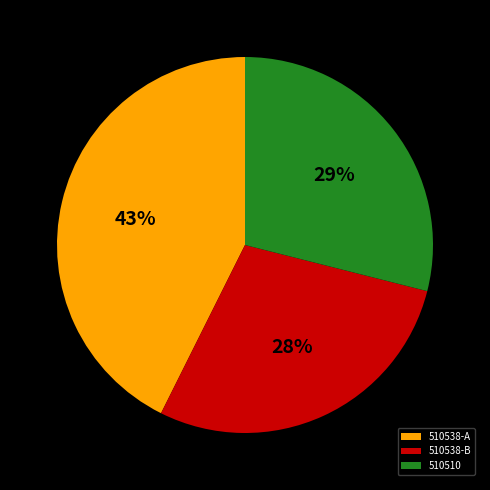

What is the ratio of the value at 510538-B to the value at 510538-A?

0.7